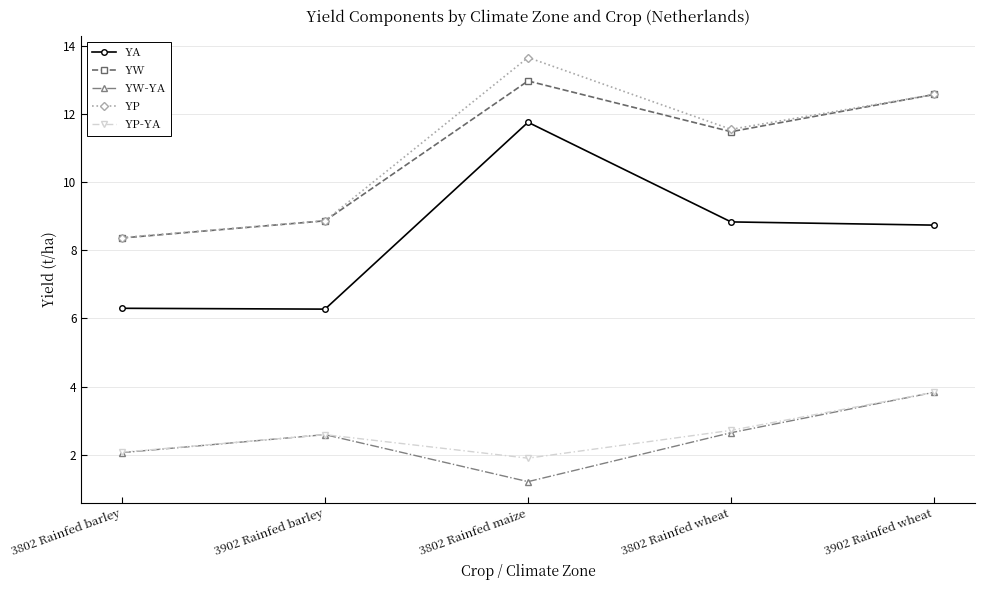

Reading left to right, transcribe all the data shown in this chart.

YA: 6.3	6.3	11.8	8.8	8.7
YW: 8.4	8.9	13.0	11.5	12.6
YW-YA: 2.1	2.6	1.2	2.6	3.8
YP: 8.4	8.9	13.7	11.5	12.6
YP-YA: 2.1	2.6	1.9	2.7	3.8